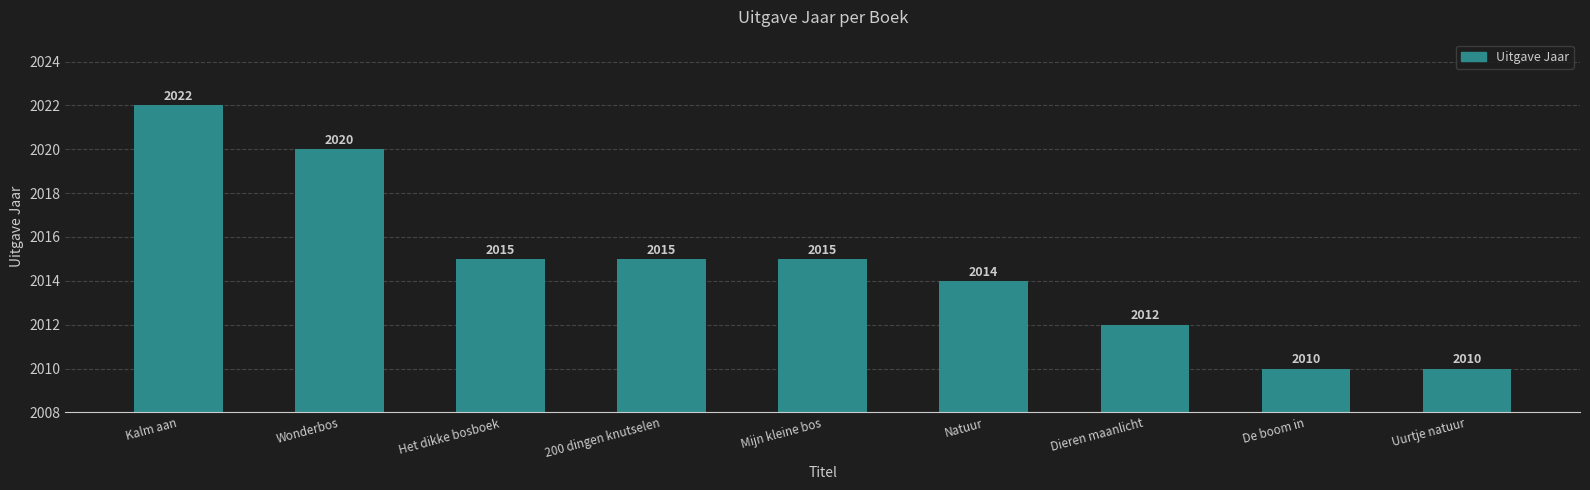

How many bars are there in total?

9